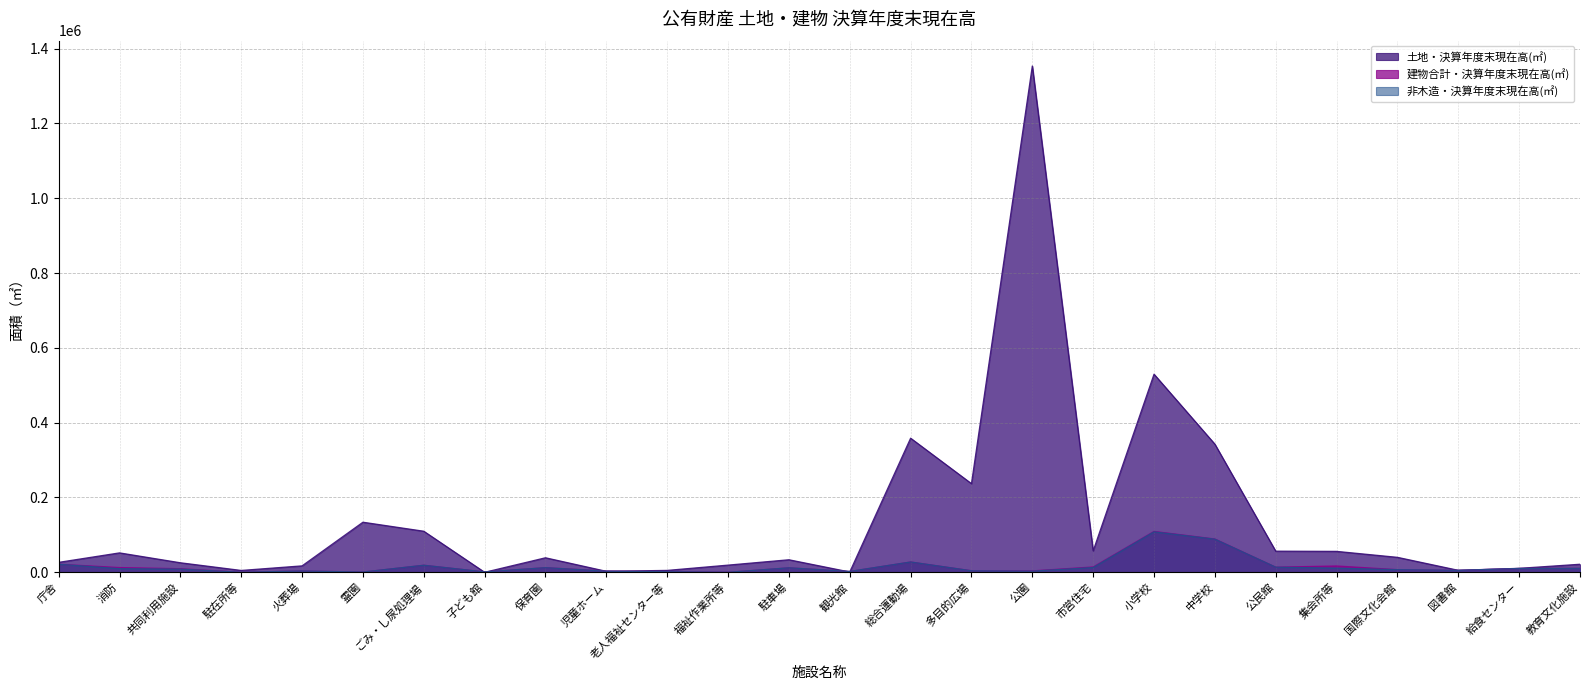

The 土地・決算年度末現在高(㎡) series shows 342564.0 at 中学校. True or false?

True